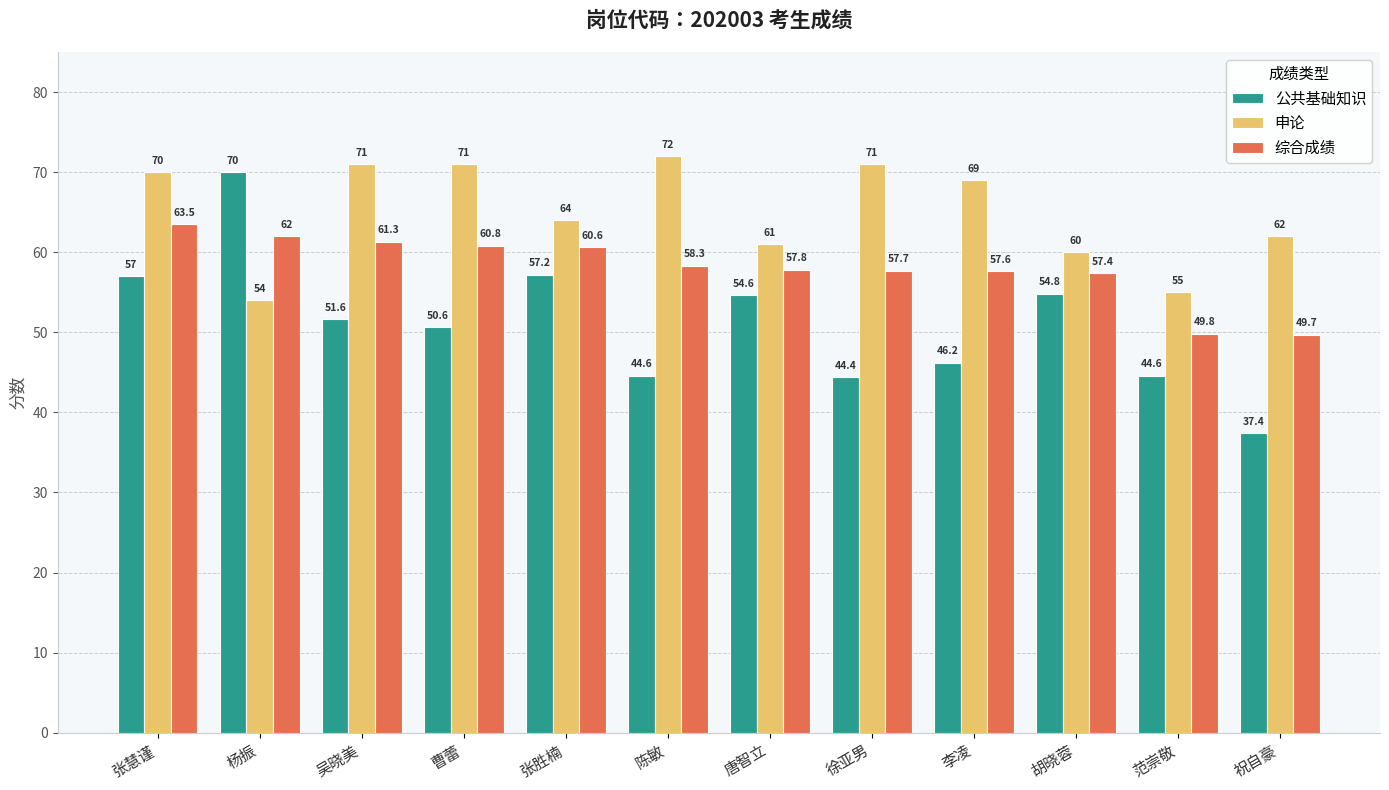

Reading left to right, extract all data points from this chart.

公共基础知识: 张慧谨=57.0	杨振=70.0	吴晓美=51.6	曹蕾=50.6	张胜楠=57.2	陈敏=44.6	唐智立=54.6	徐亚男=44.4	李凌=46.2	胡晓蓉=54.8	范崇敬=44.6	祝自豪=37.4
申论: 张慧谨=70.0	杨振=54.0	吴晓美=71.0	曹蕾=71.0	张胜楠=64.0	陈敏=72.0	唐智立=61.0	徐亚男=71.0	李凌=69.0	胡晓蓉=60.0	范崇敬=55.0	祝自豪=62.0
综合成绩: 张慧谨=63.5	杨振=62.0	吴晓美=61.3	曹蕾=60.8	张胜楠=60.6	陈敏=58.3	唐智立=57.8	徐亚男=57.7	李凌=57.6	胡晓蓉=57.4	范崇敬=49.8	祝自豪=49.7